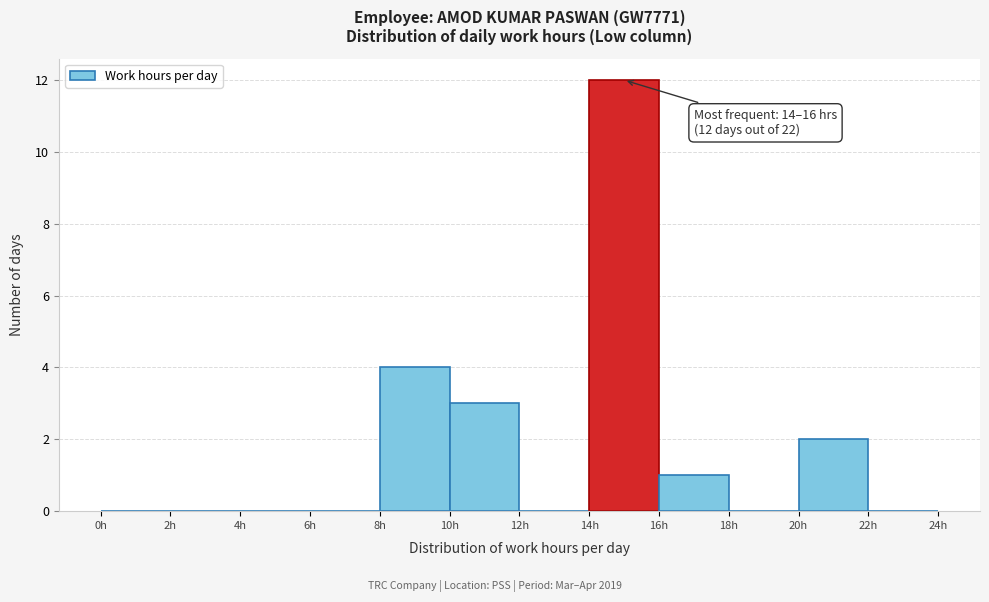

Over which range of the x-axis is the bar tallest?

14 to 16